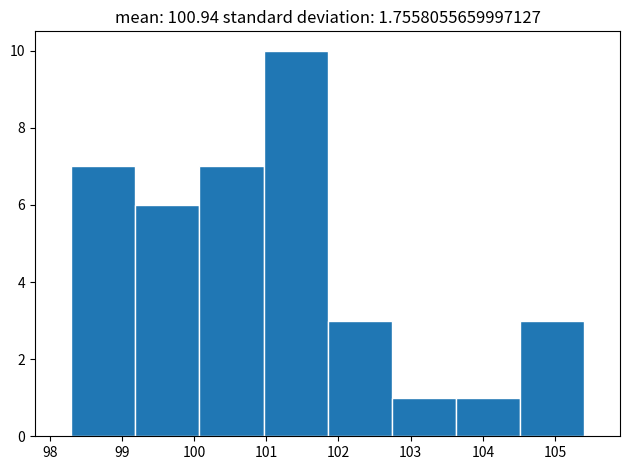

Which range on the x-axis has the tallest bar?

101.0 to 101.9